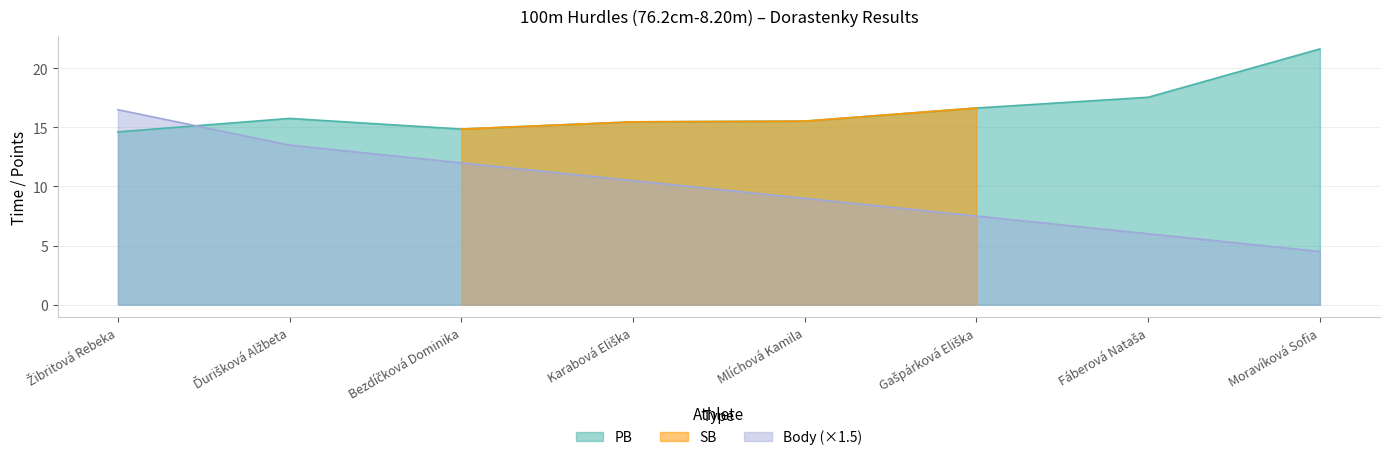

At which category does PB reach its first local valley?

Bezdíčková Dominika